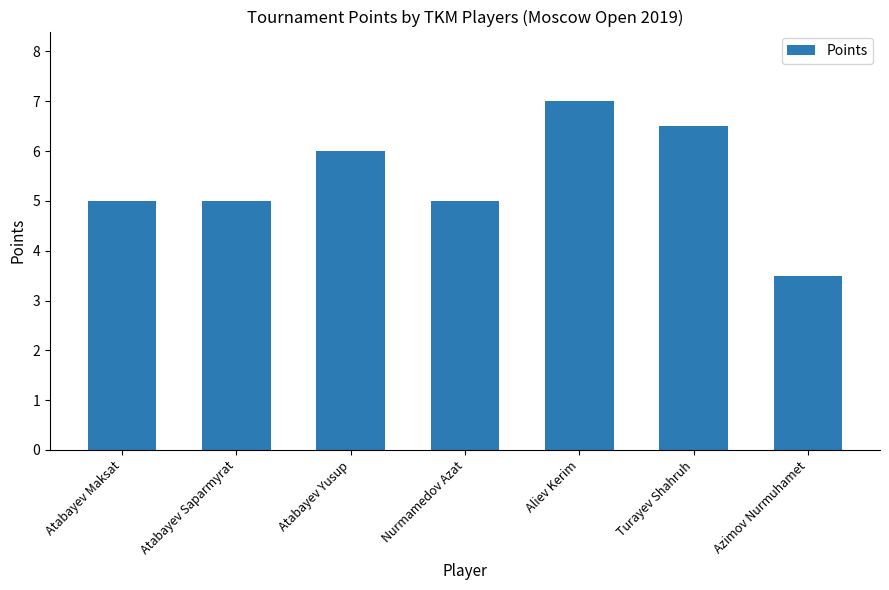

What position from the left is Azimov Nurmuhamet?

7